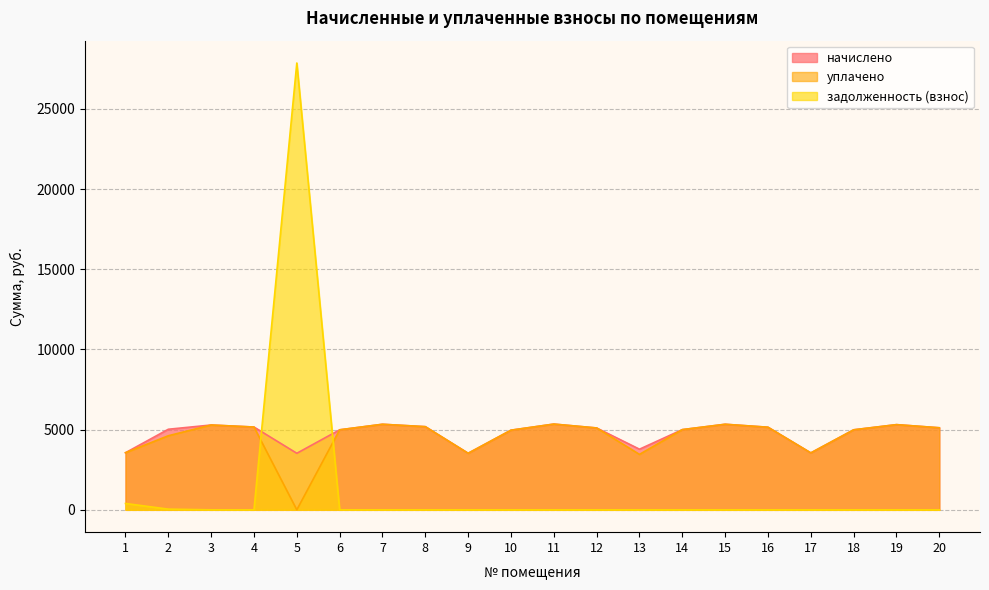

Where does the начислено series first go above 5103?

3